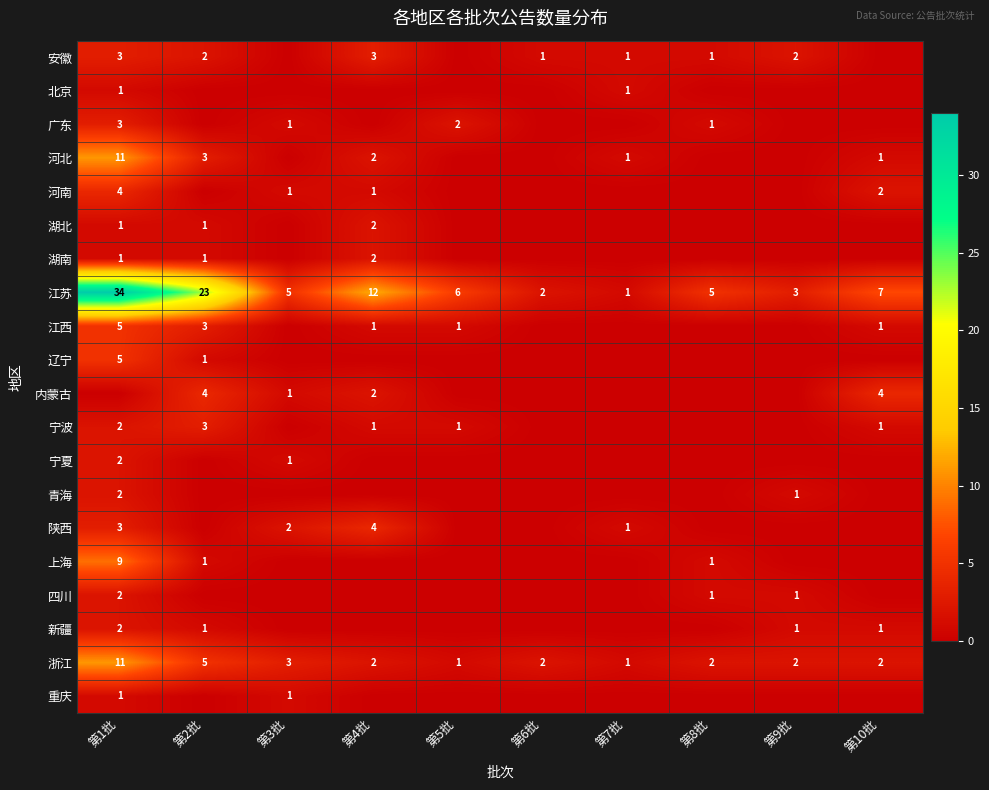

True or false: 安徽 has a value of 0 at 第7批.

False